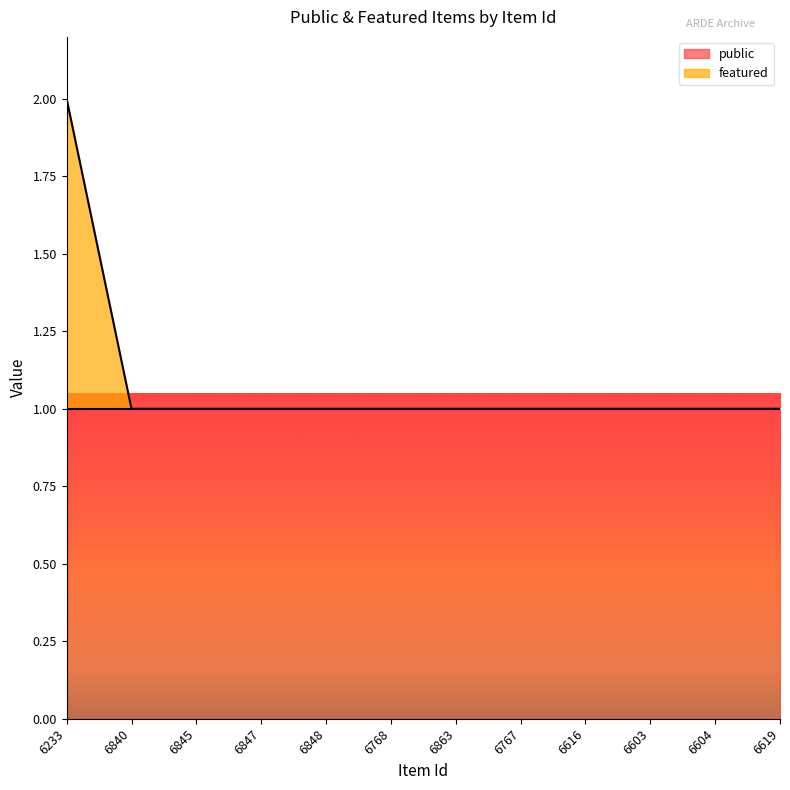

Count the number of values greater than 1.

1